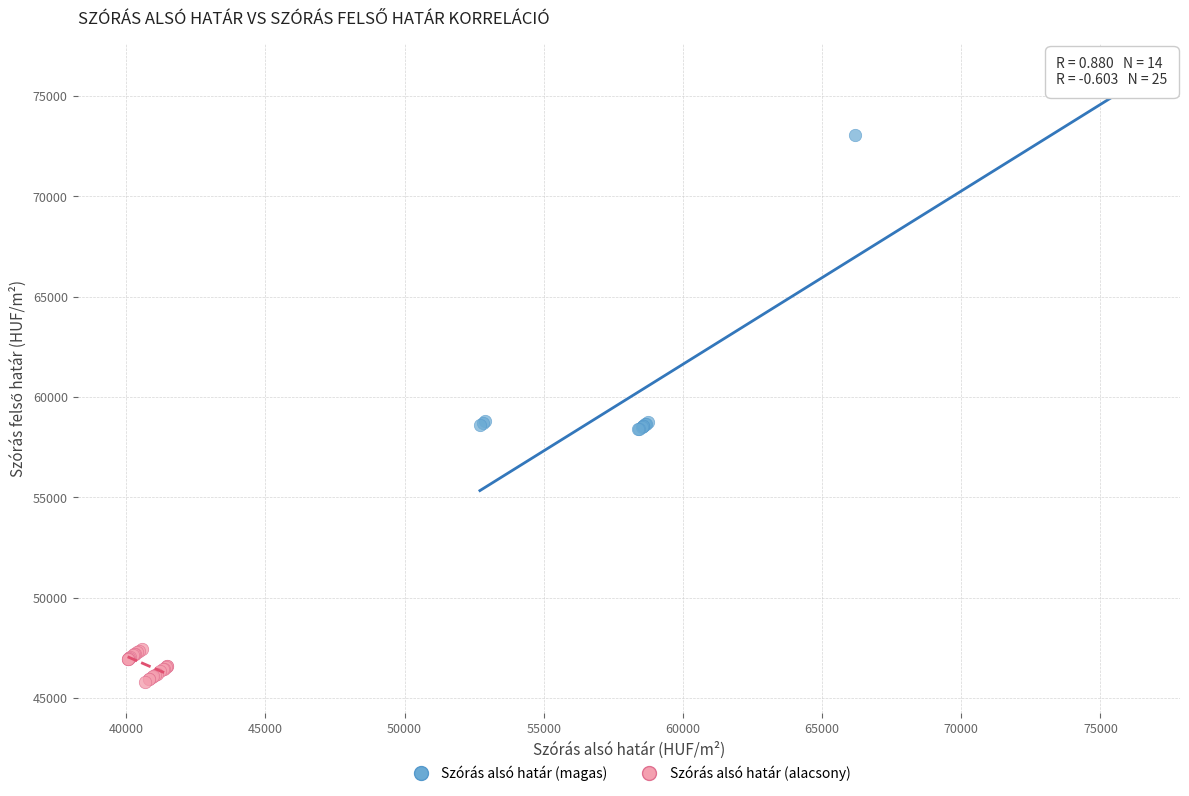

What are all the series names shown in the legend?

Szórás alsó határ (magas), Szórás alsó határ (alacsony)